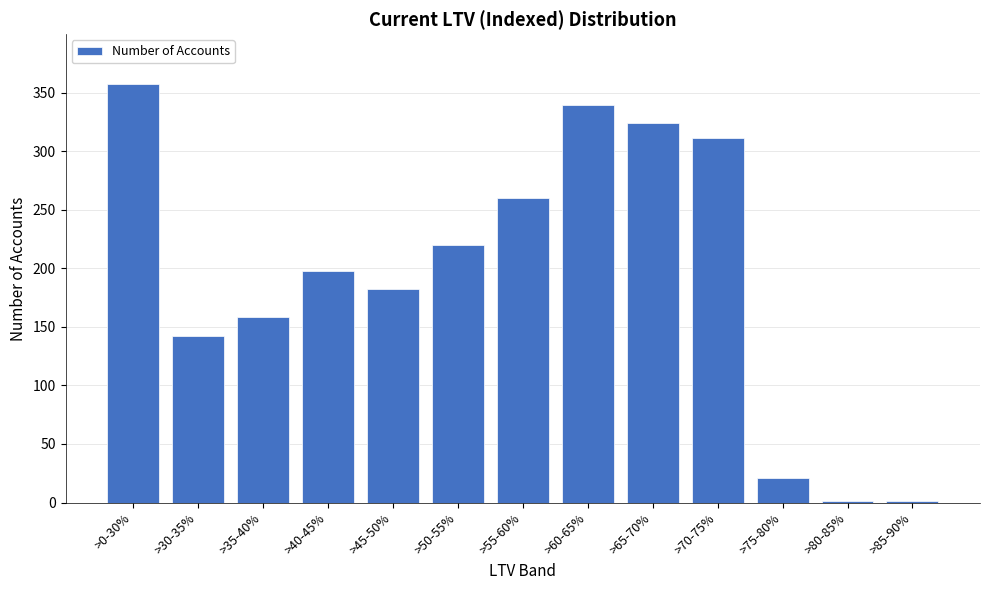

Reading left to right, transcribe all the data shown in this chart.

>0-30%=357	>30-35%=142	>35-40%=158	>40-45%=198	>45-50%=182	>50-55%=220	>55-60%=260	>60-65%=339	>65-70%=324	>70-75%=311	>75-80%=21	>80-85%=1	>85-90%=1